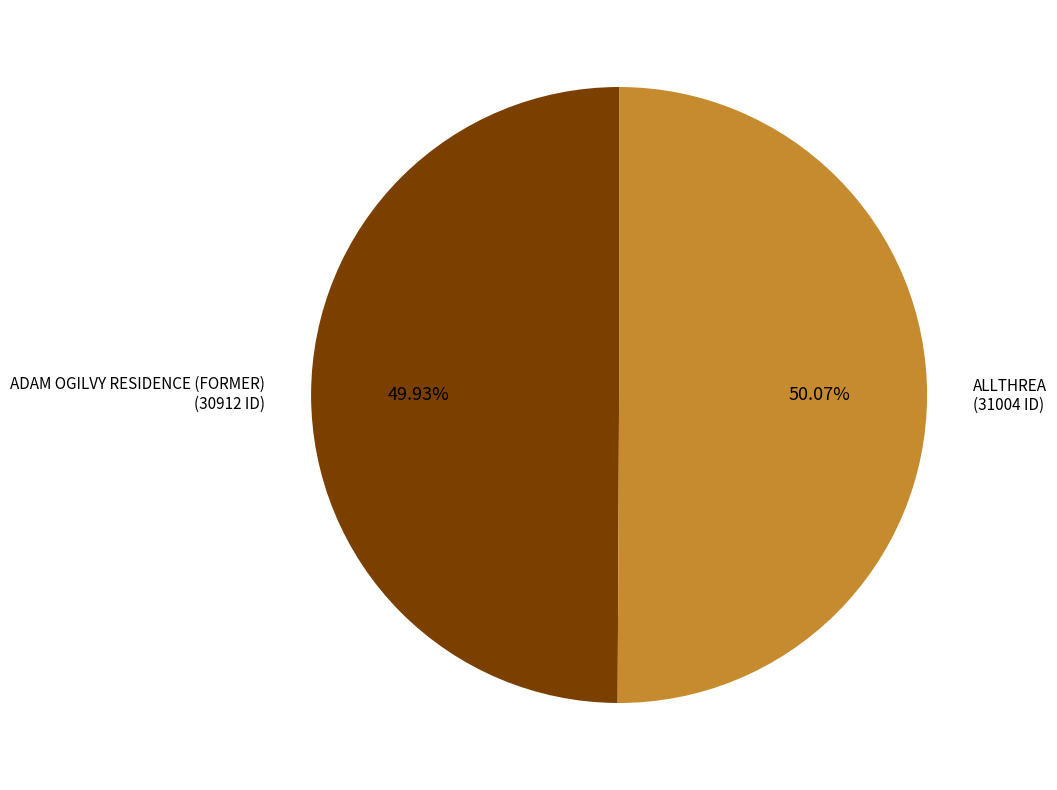

Is the sum of ADAM OGILVY RESIDENCE (FORMER) and ALLTHREA greater than half?

Yes